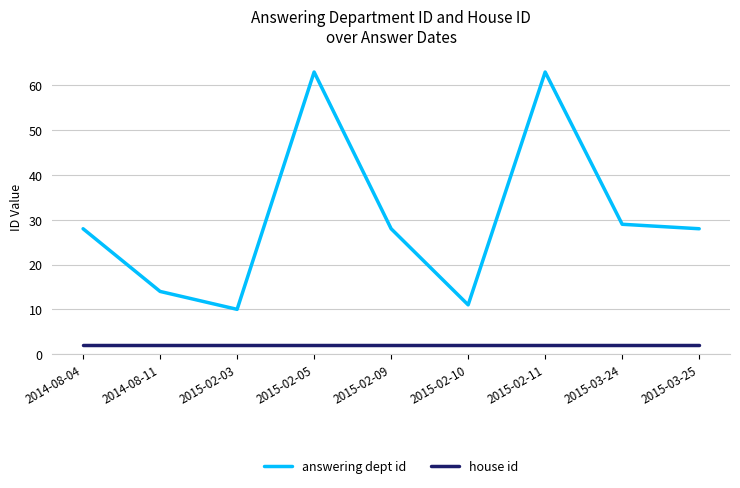

What is the total value across all series at 2015-02-03?

12